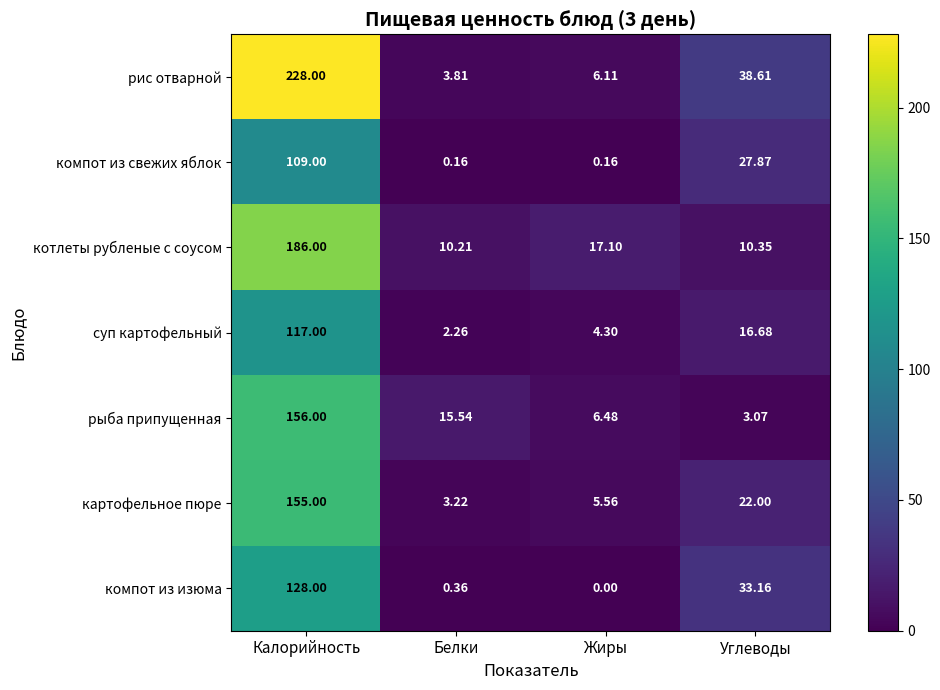

List the series in order of their peak value, lowest first.

компот из свежих яблок, суп картофельный, компот из изюма, картофельное пюре, рыба припущенная, котлеты рубленые с соусом, рис отварной